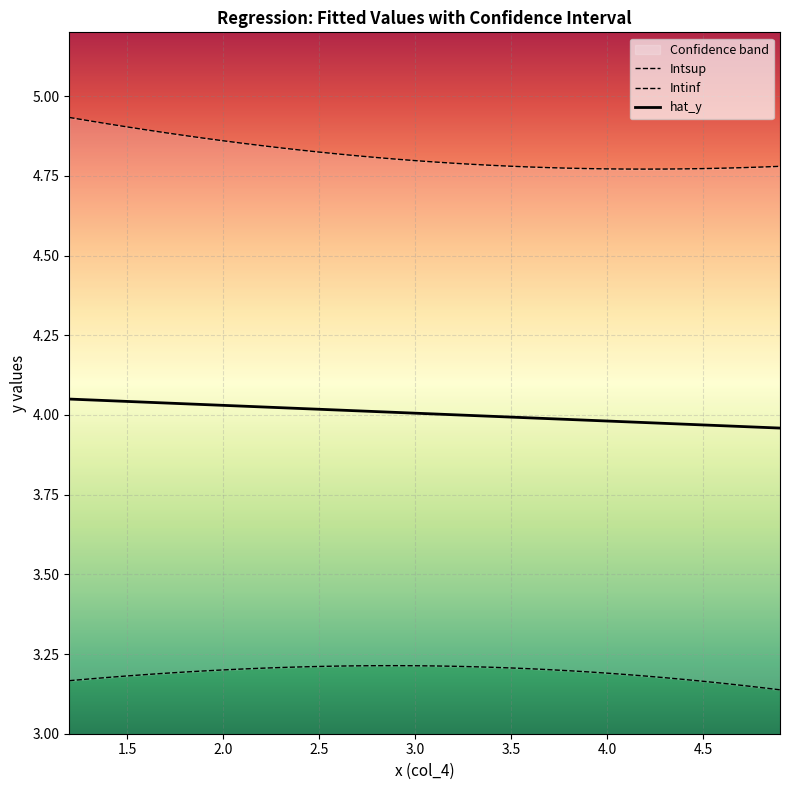

What is the minimum value for Intinf?

3.1